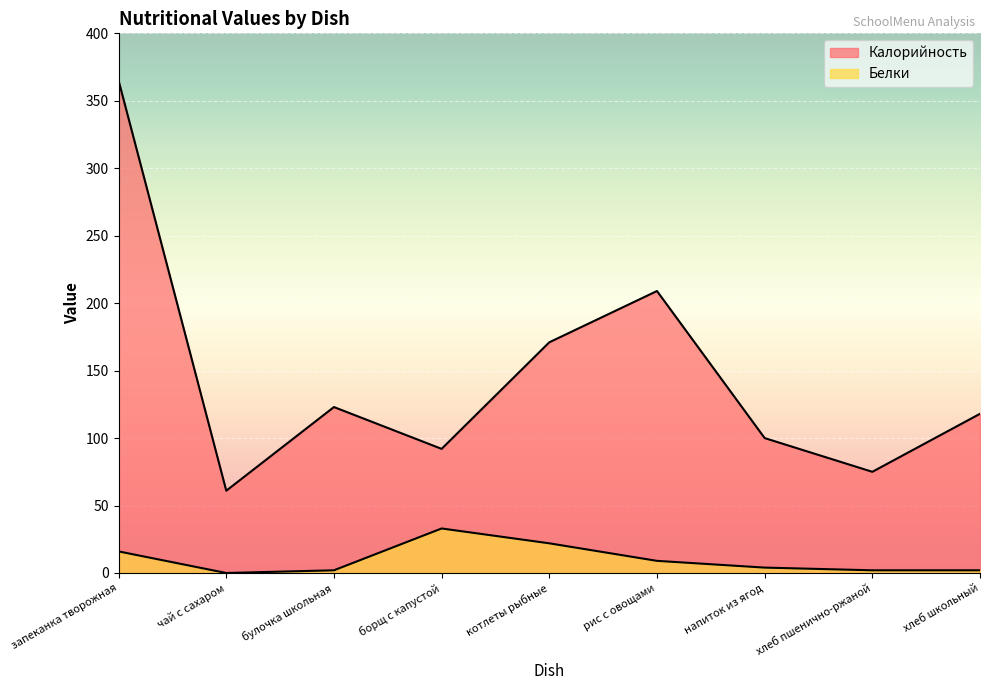

Between котлеты рыбные and напиток из ягод, which series saw the biggest shift?

Калорийность